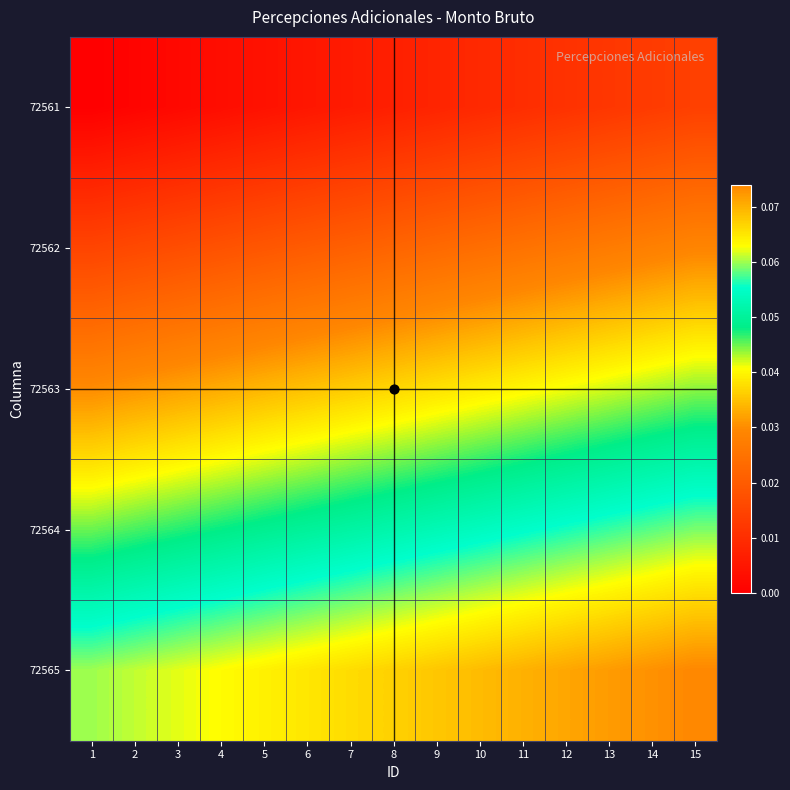

What is the total value across all series at 15?

0.2